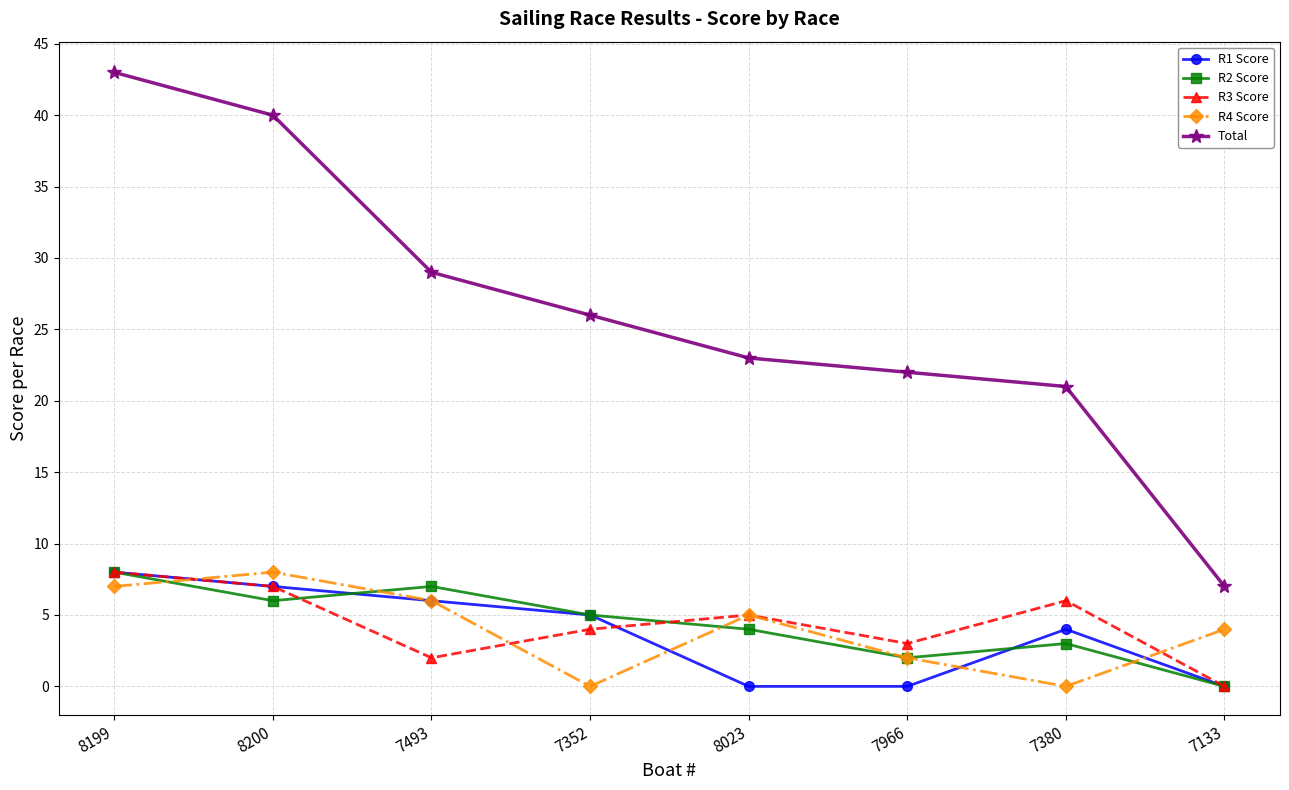

How many data points does each series have?

8